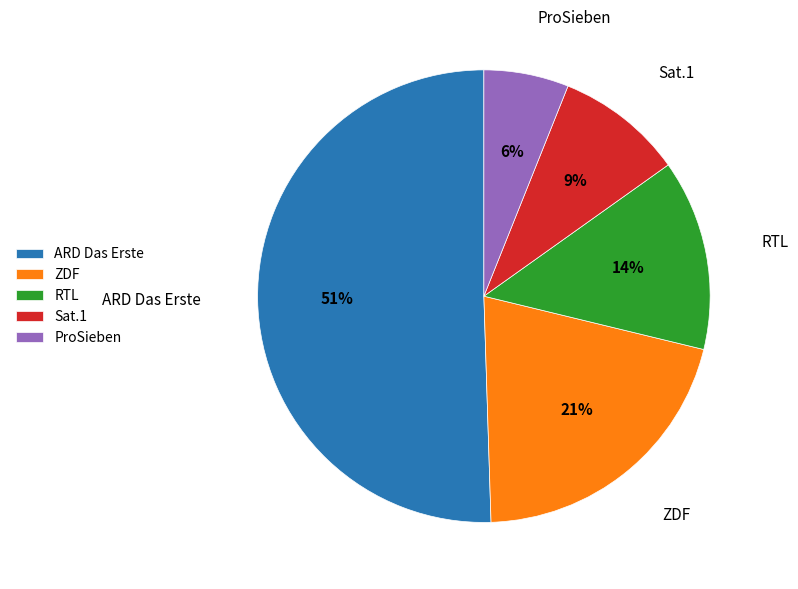

Does ARD Das Erste represent more than half of the total?

Yes